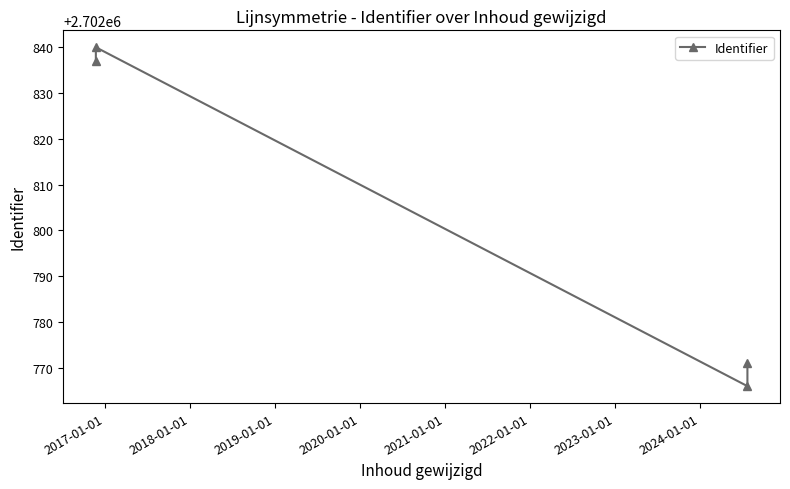

Reading left to right, extract all data points from this chart.

2702837	2702840	2702766	2702771